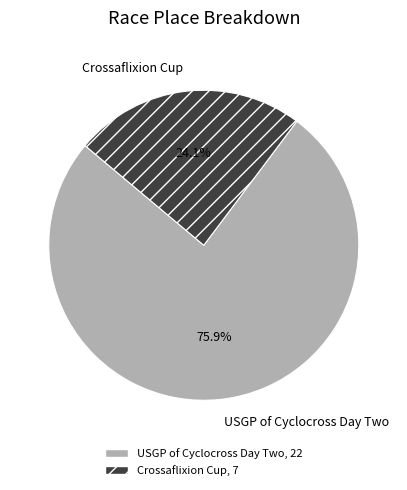

The Crossaflixion Cup slice represents 34% of the pie. True or false?

False